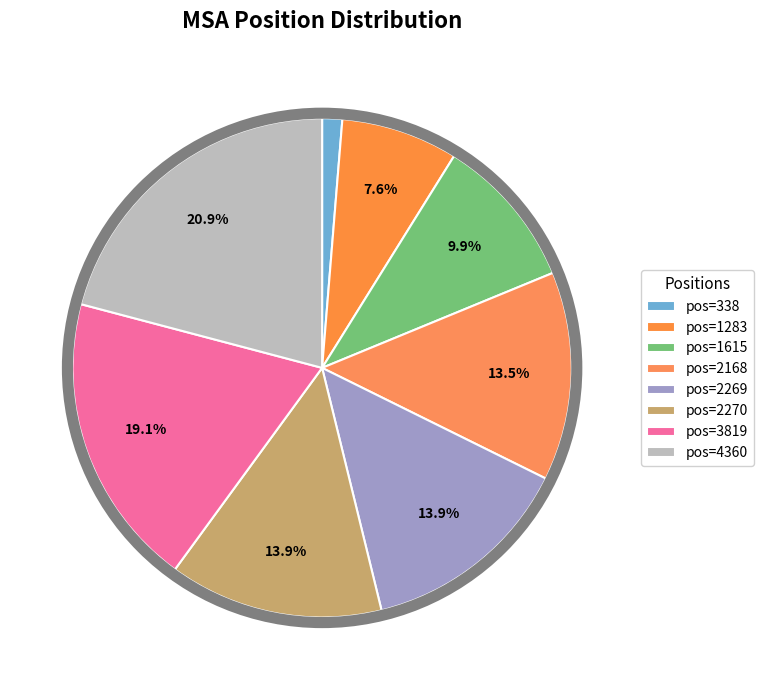

Rank the categories by value from lowest to highest.

338, 1283, 1615, 2168, 2269, 2270, 3819, 4360